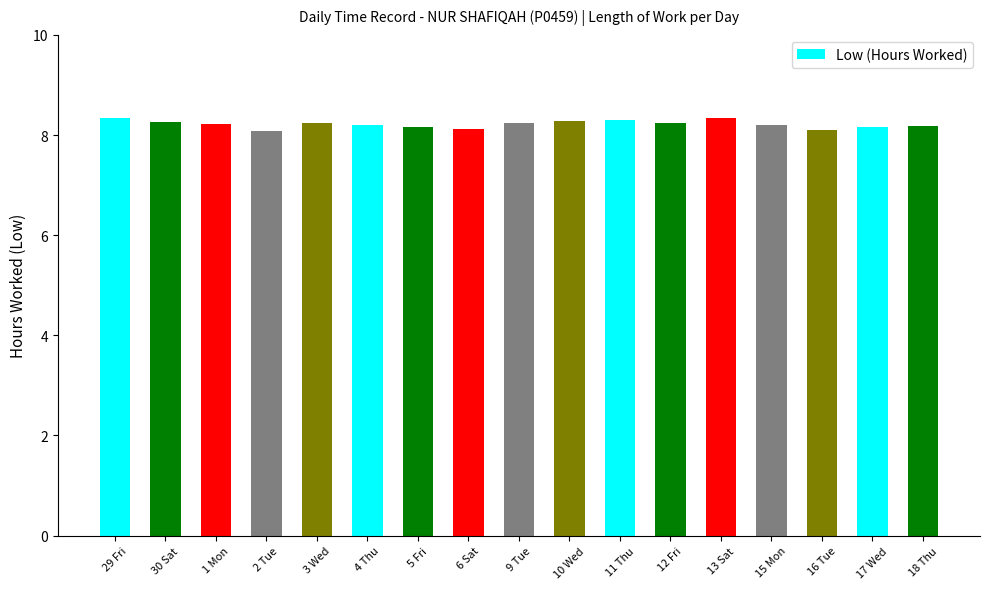

What is the sum of all values?

139.8